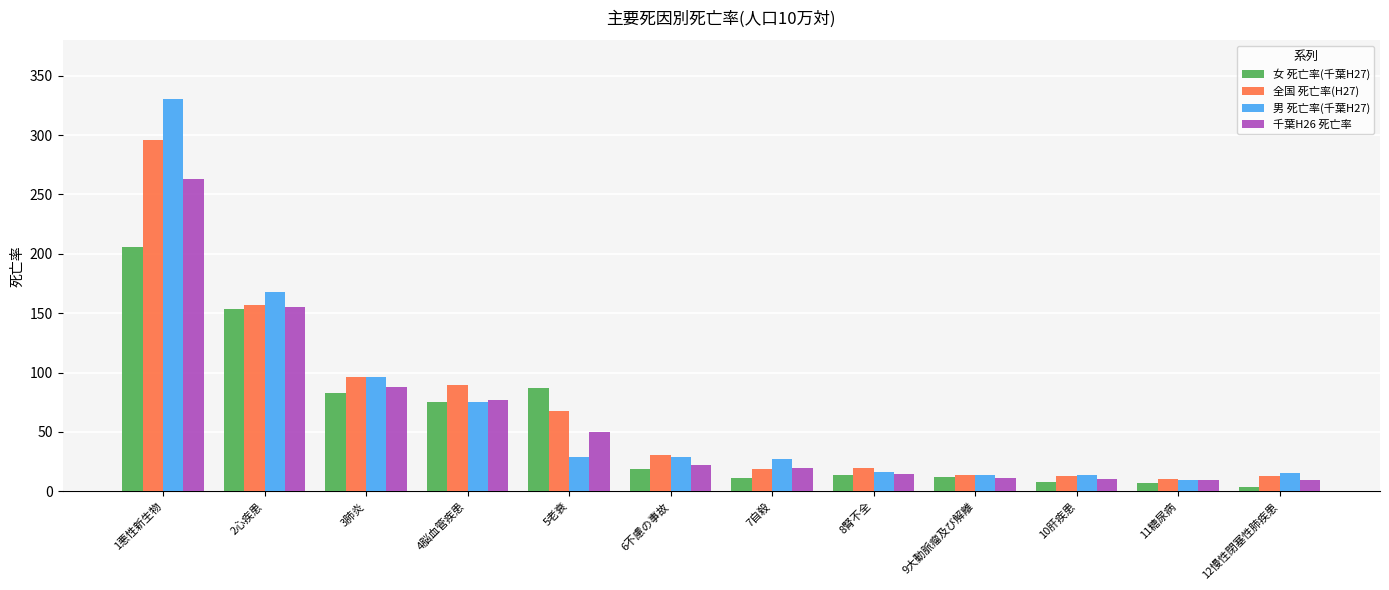

What is the difference between the maximum and minimum values in the 全国 死亡率(H27) series?

284.9